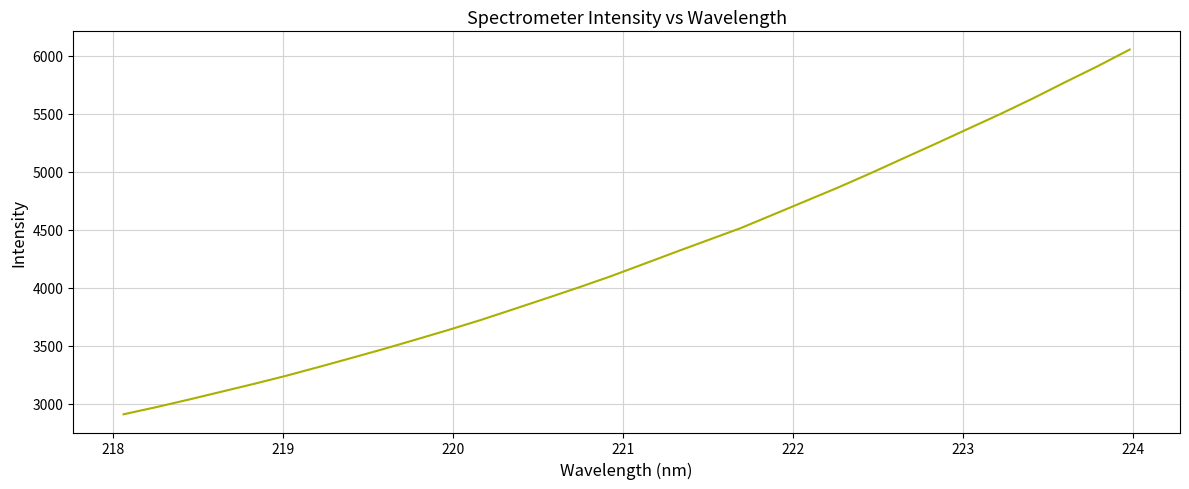

What is the minimum value shown in the chart?

2911.3